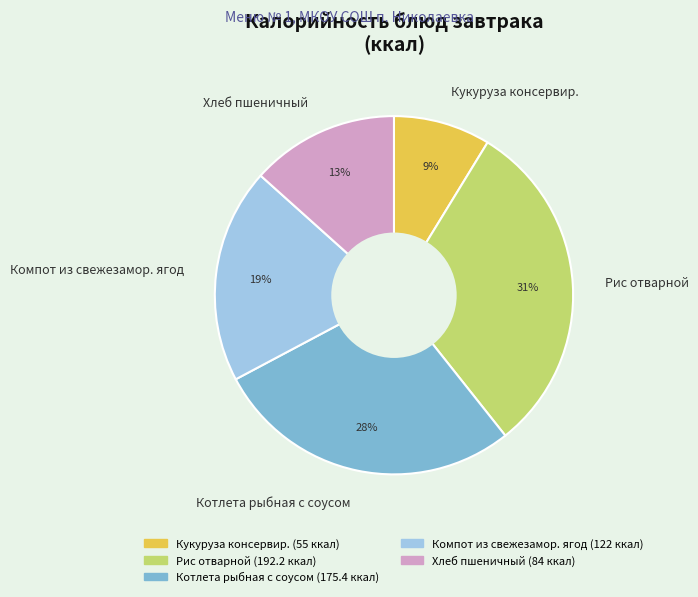

Is the sum of Кукуруза консервир. and Рис отварной greater than half?

No